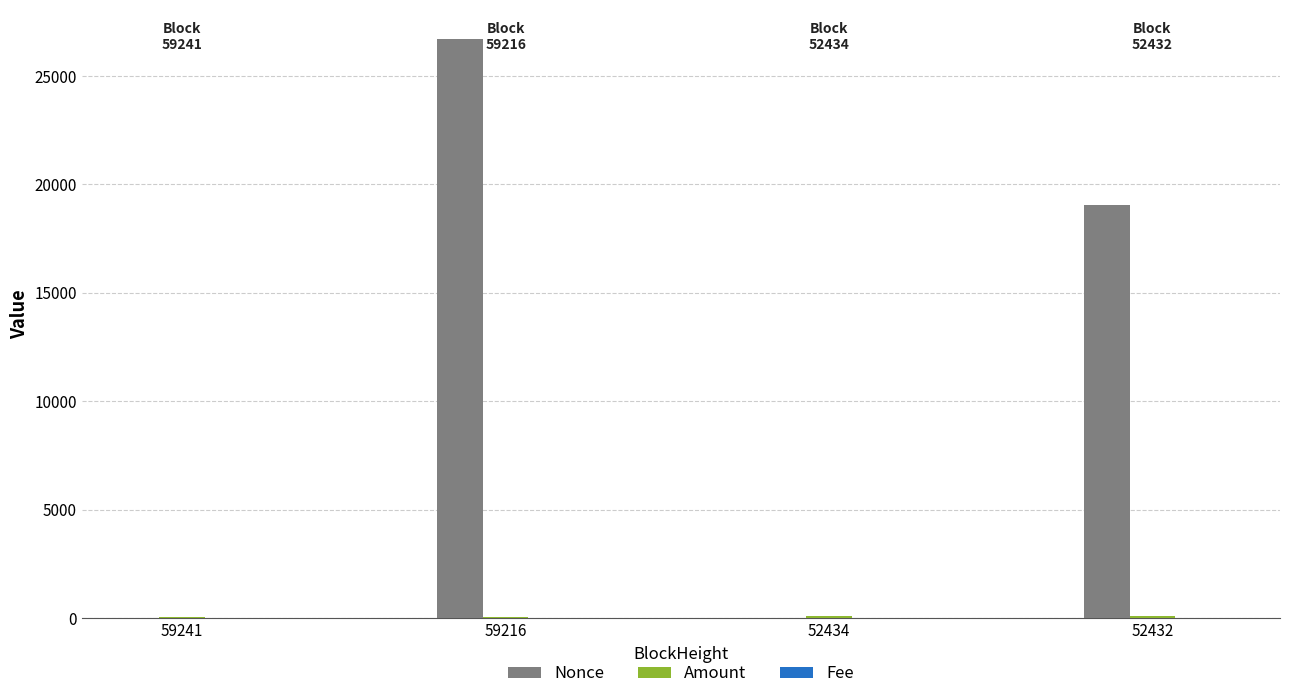

What is the maximum value shown in the chart?

26710.0